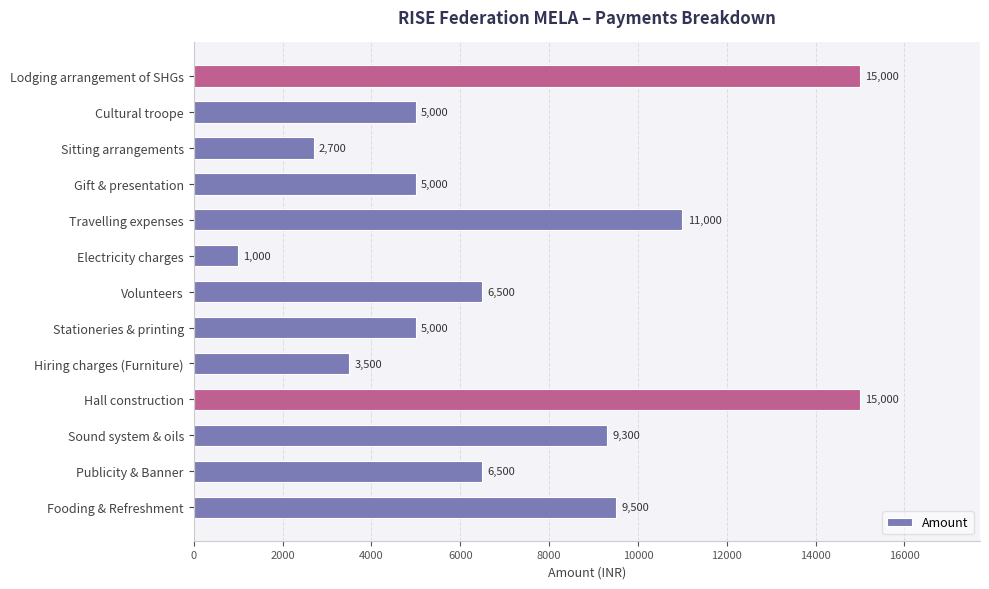

What is the average value?

7308